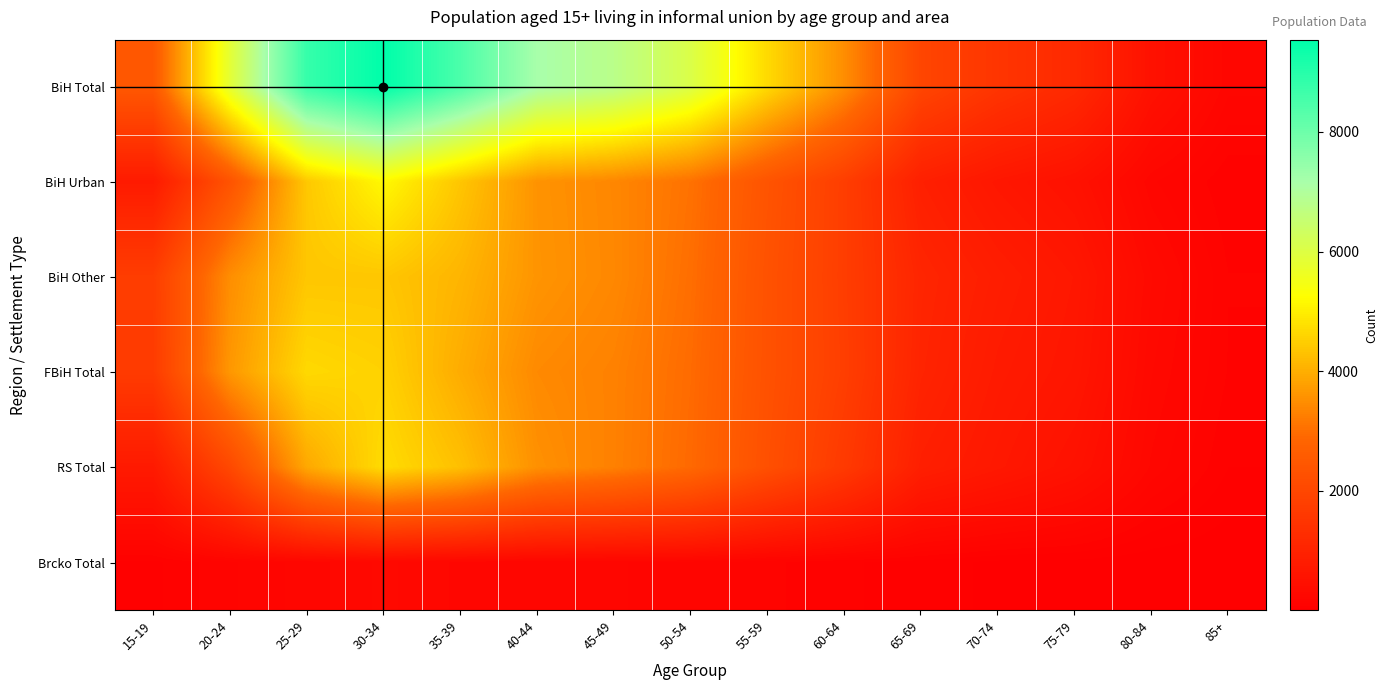

Which series has the largest total across all categories?

BiH Total